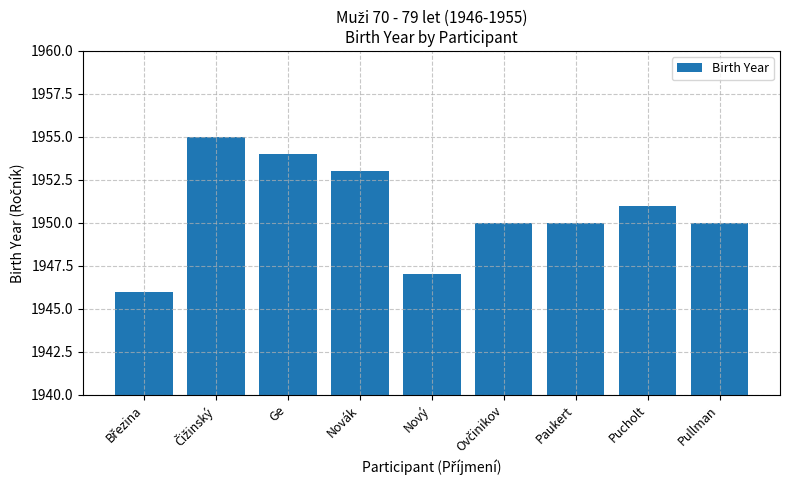

The value at Pullman is 1950. True or false?

True